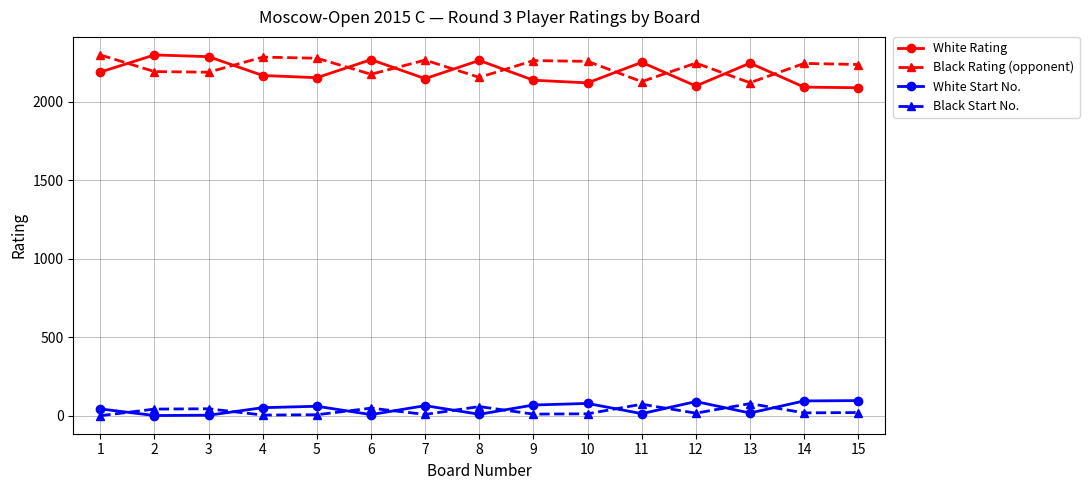

True or false: White Rating has a value of 2137 at 9.

True